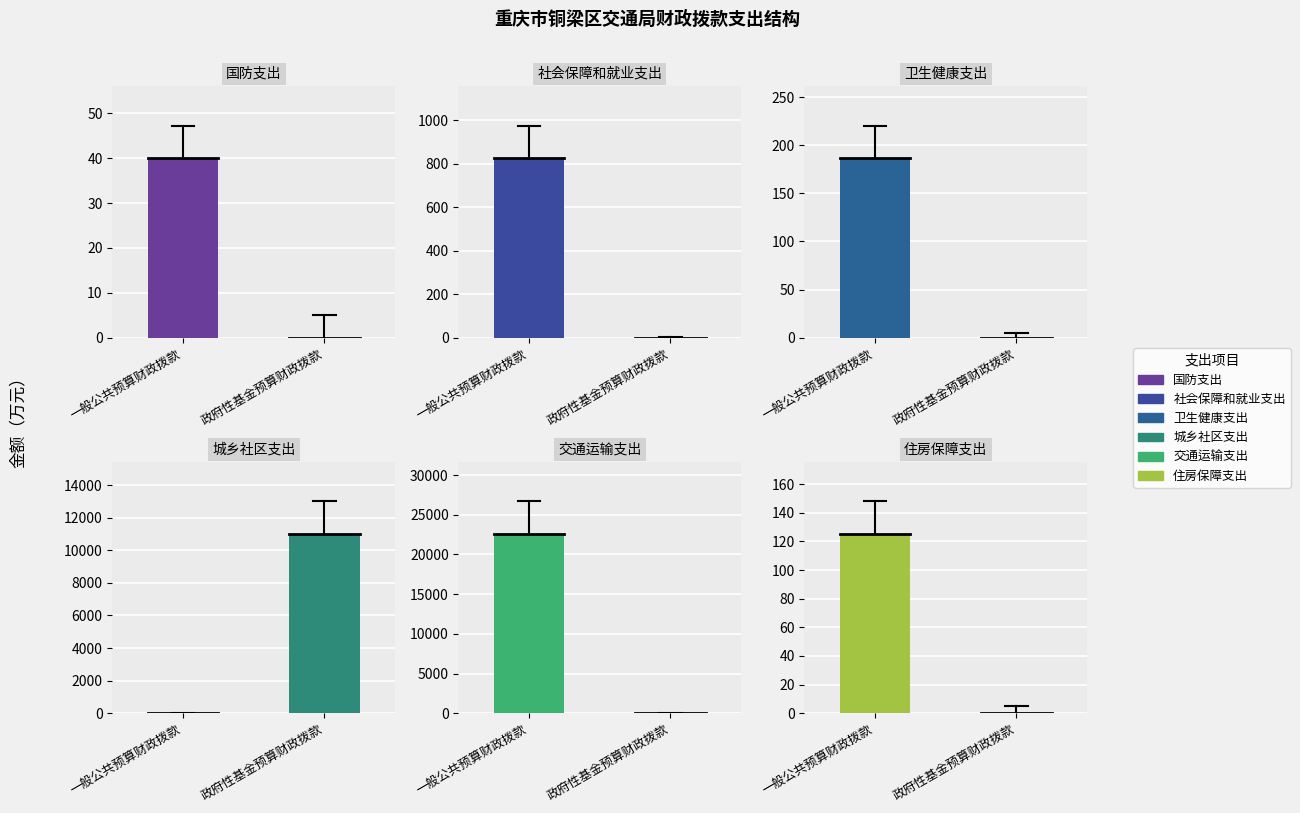

Reading right to left, what are all the values shown in this chart?

国防支出: 政府性基金预算财政拨款=0.0	一般公共预算财政拨款=40.0
社会保障和就业支出: 政府性基金预算财政拨款=0.0	一般公共预算财政拨款=824.8
卫生健康支出: 政府性基金预算财政拨款=0.0	一般公共预算财政拨款=186.5
城乡社区支出: 政府性基金预算财政拨款=11017.6	一般公共预算财政拨款=0.0
交通运输支出: 政府性基金预算财政拨款=0.0	一般公共预算财政拨款=22621.0
住房保障支出: 政府性基金预算财政拨款=0.0	一般公共预算财政拨款=125.4